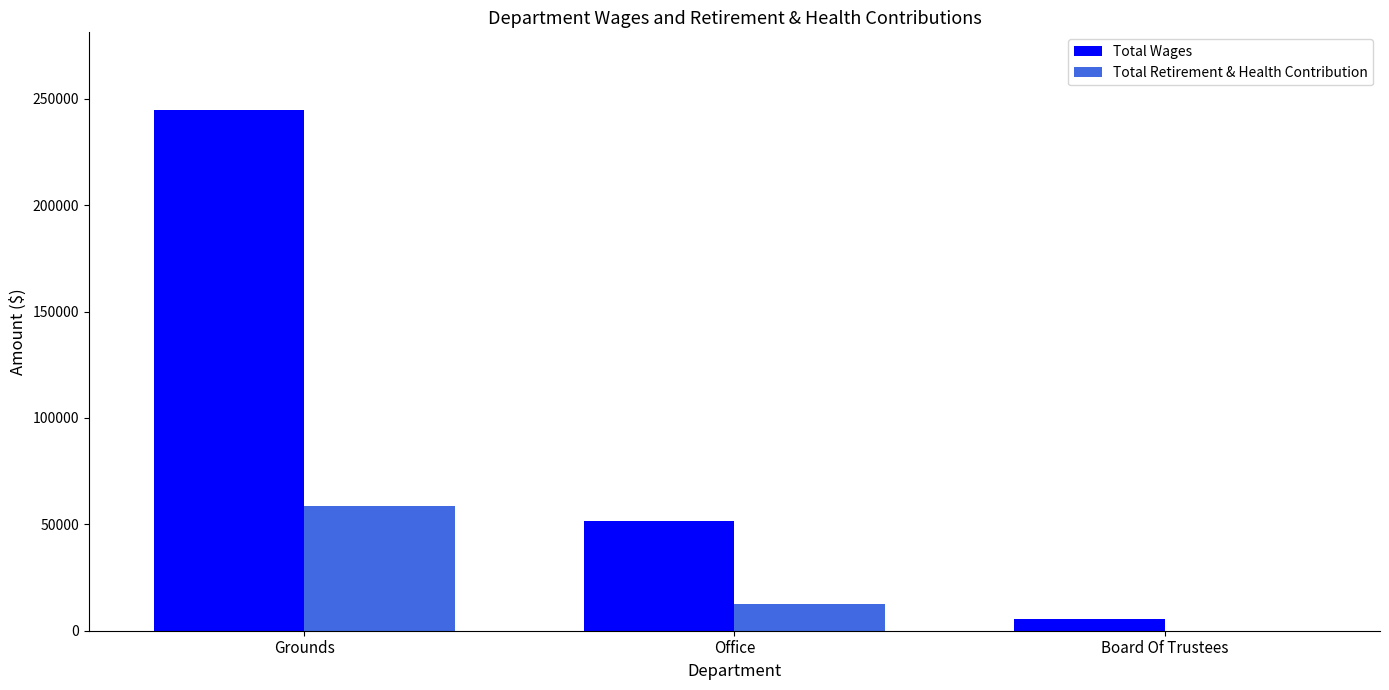

Does the chart contain stacked bars?

No